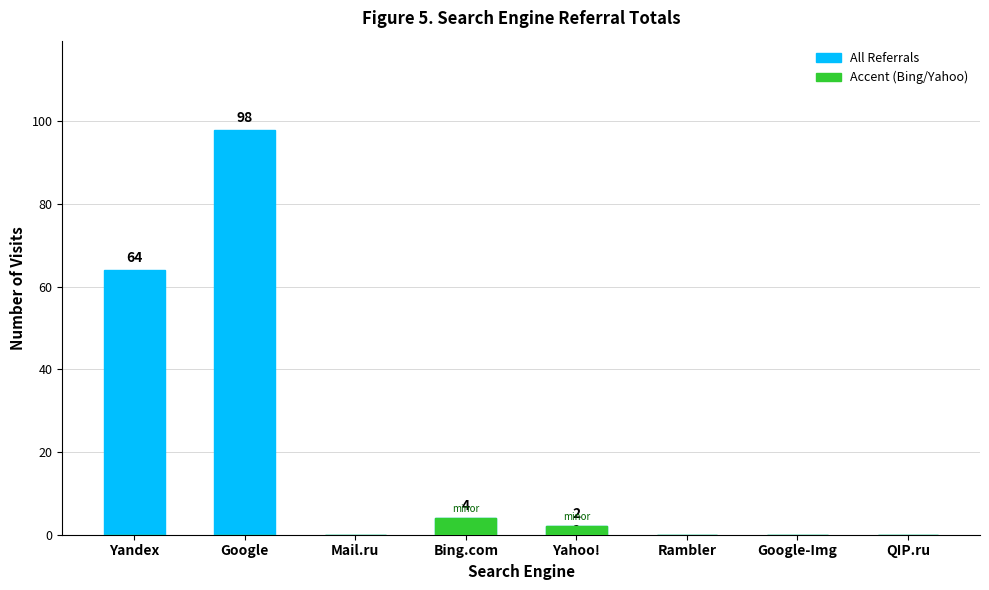

Reading left to right, list all the values displayed in this chart.

All Referrals: 64	98	0	4	2	0	0	0
Accent (Bing/Yahoo): 0	0	0	4	2	0	0	0